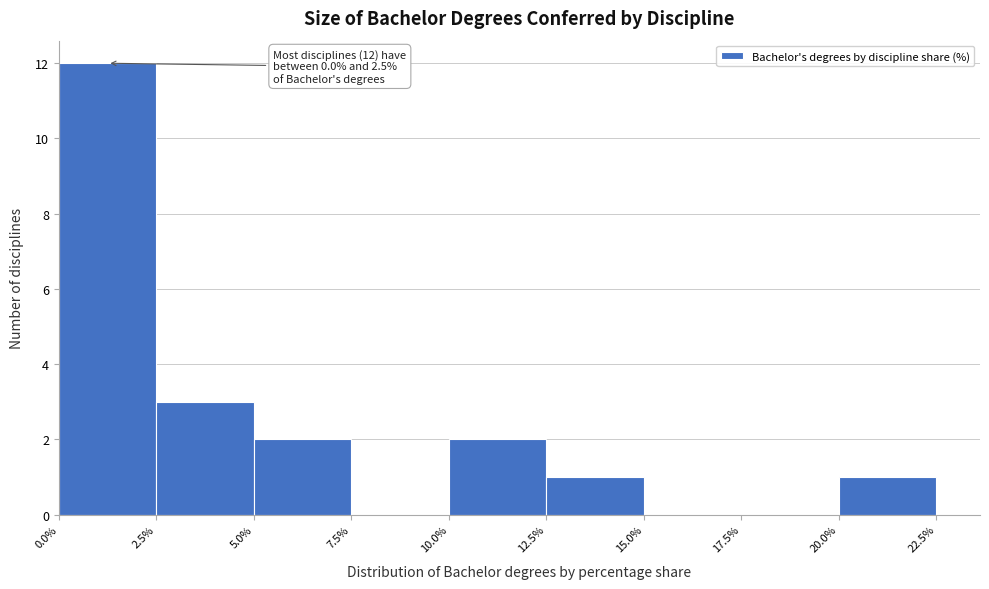

Which range on the x-axis has the tallest bar?

0.0% to 2.5%